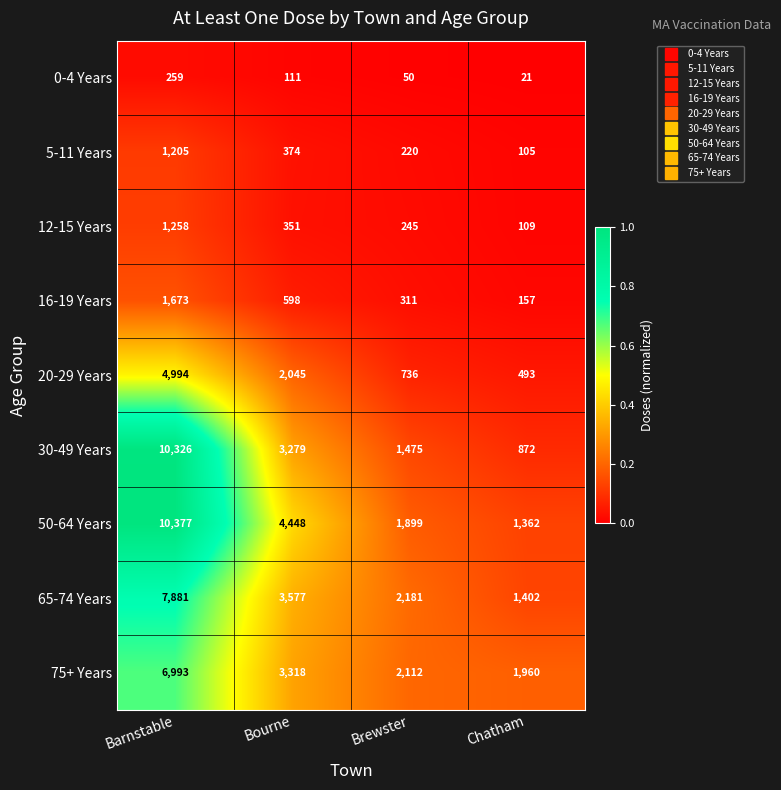

Which series has the widest spread of values?

30-49 Years